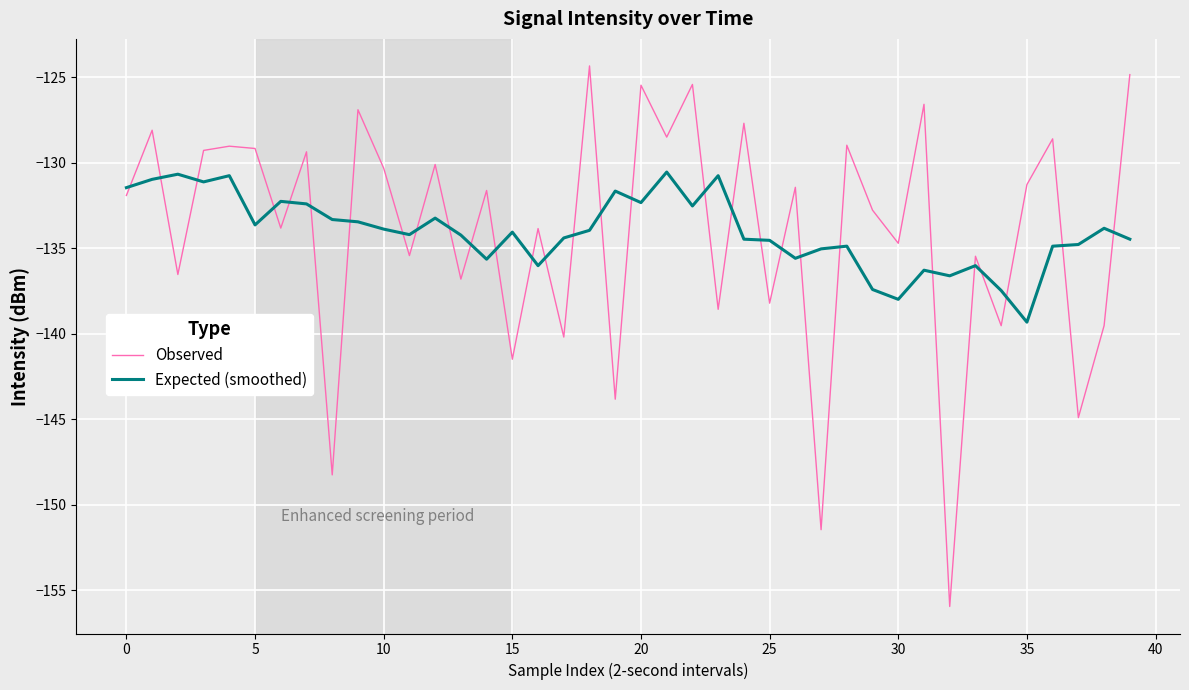

What is the maximum value for Observed?

-124.4